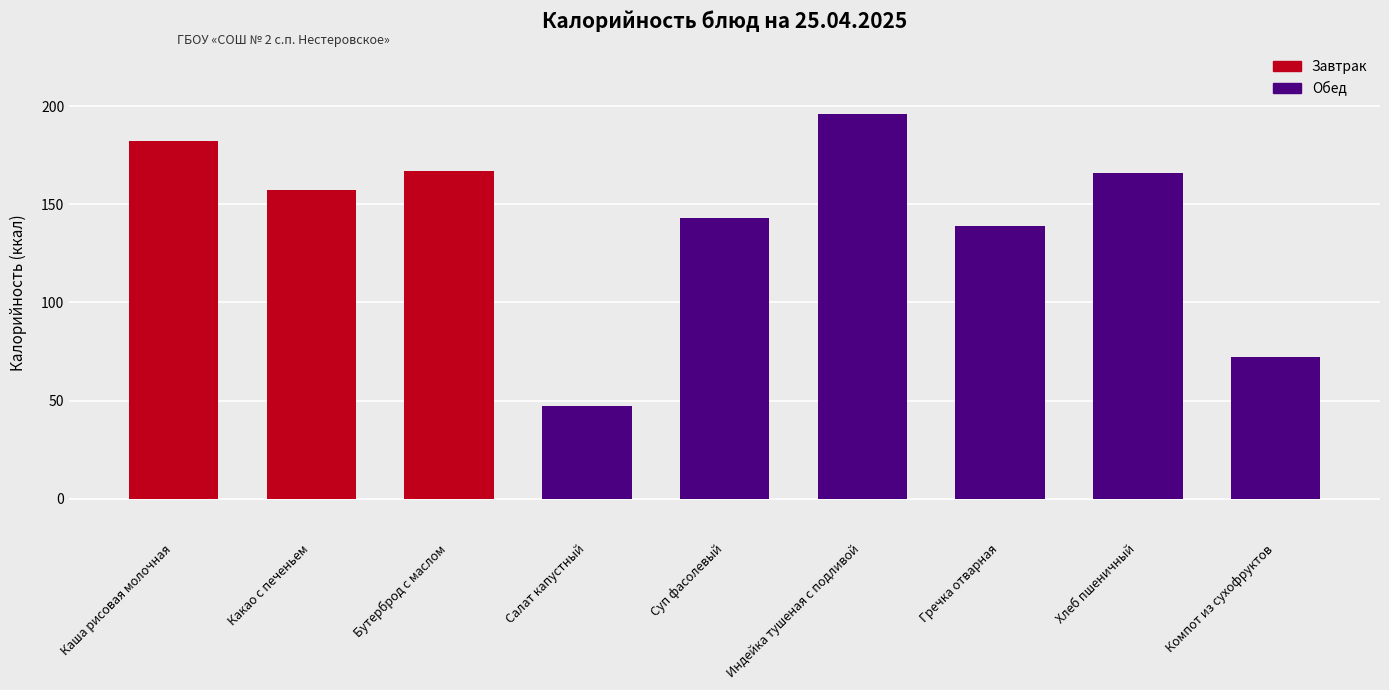

What is the label of the 6th bar from the left?

Индейка тушеная с подливой